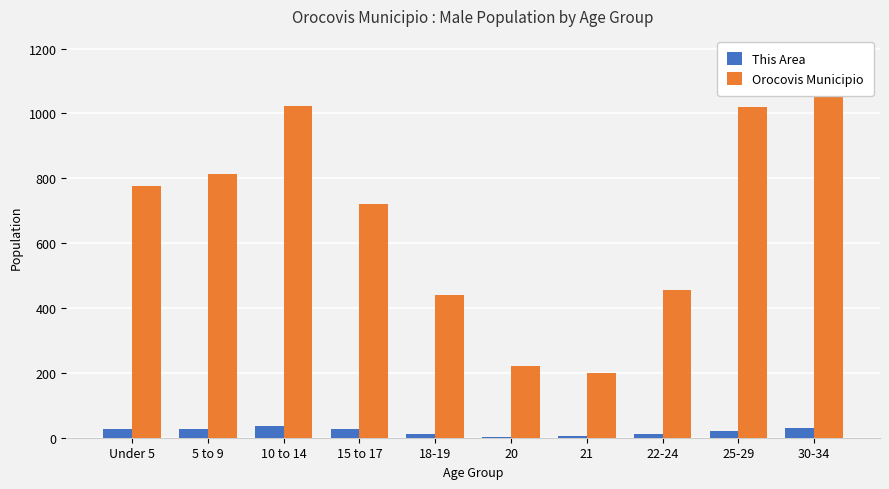

Reading left to right, what are all the values shown in this chart?

This Area: 28	27	37	27	11	3	6	10	22	30
Orocovis Municipio: 776	812	1024	720	440	221	199	454	1021	1180